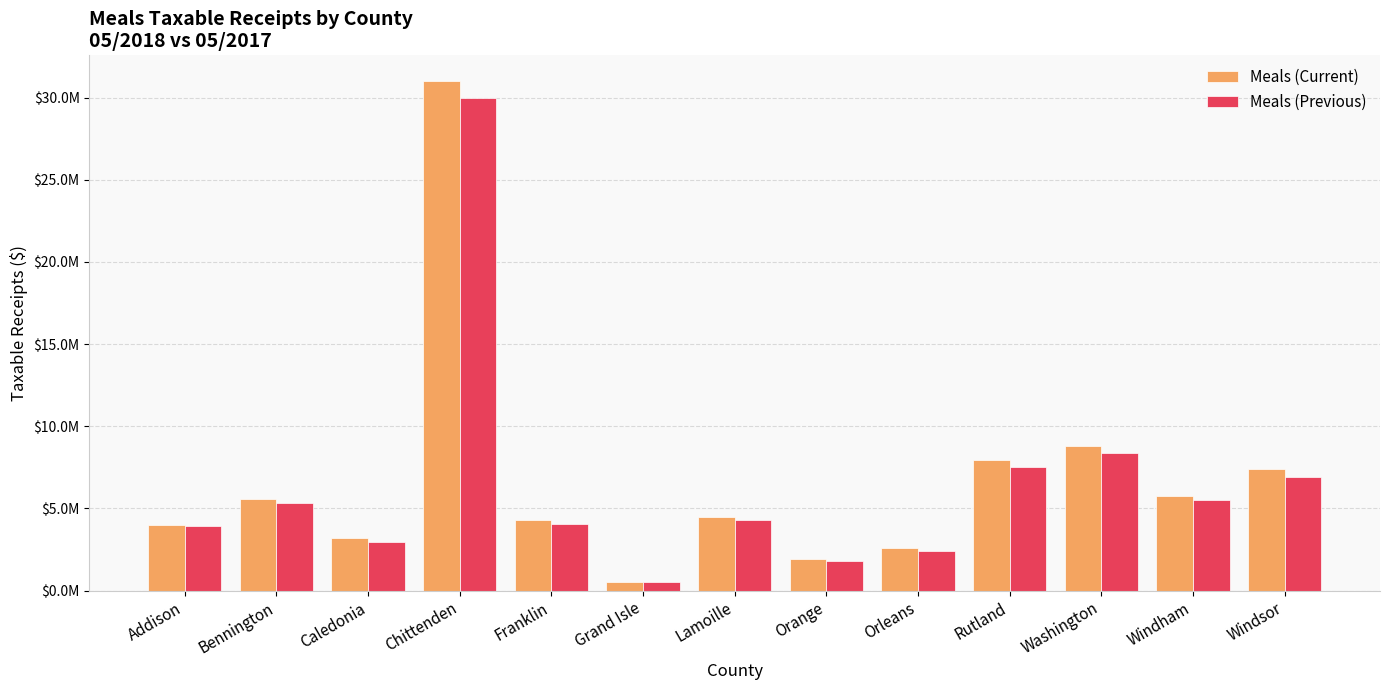

What are all the series names shown in the legend?

Meals (Current), Meals (Previous)